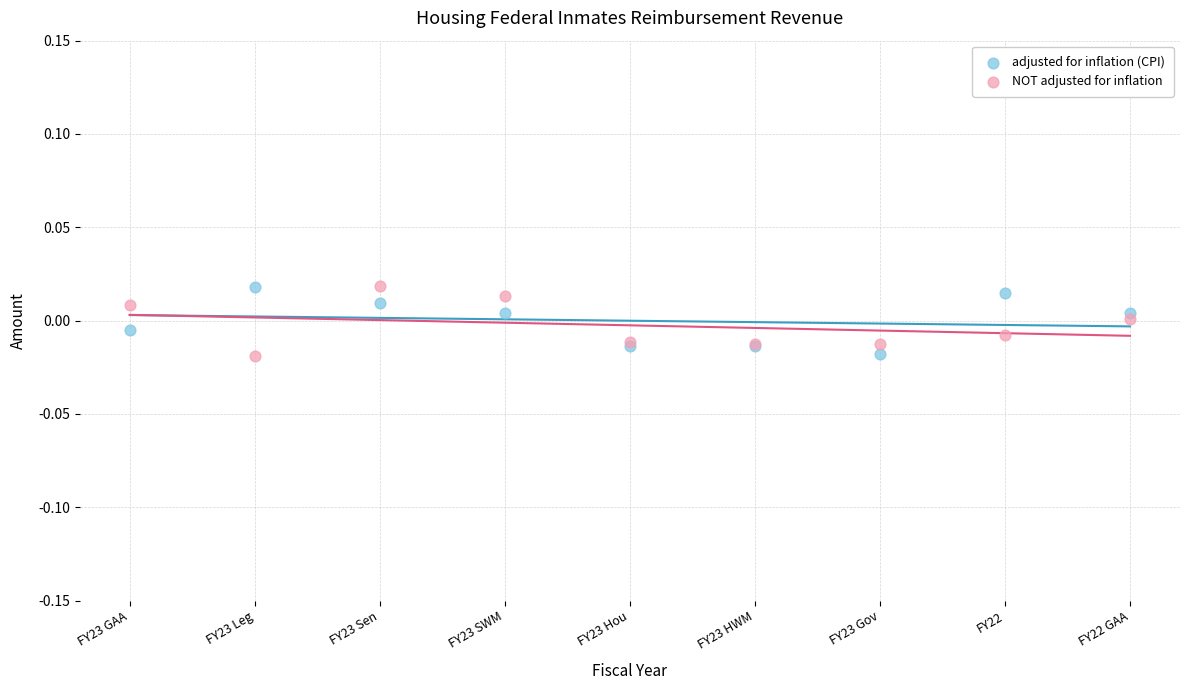

What is the X range (max minus min) for the scatter plot?

1.0